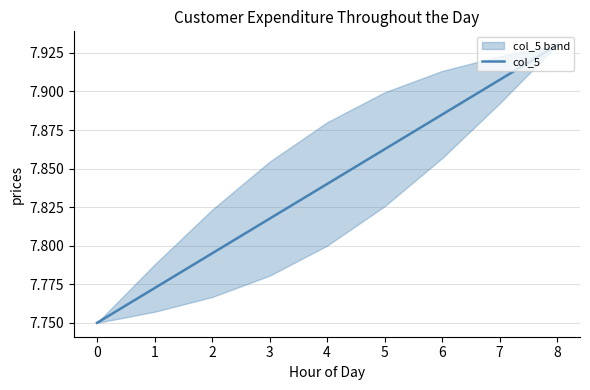

The chart shows a value of 7.9 at 7. True or false?

True